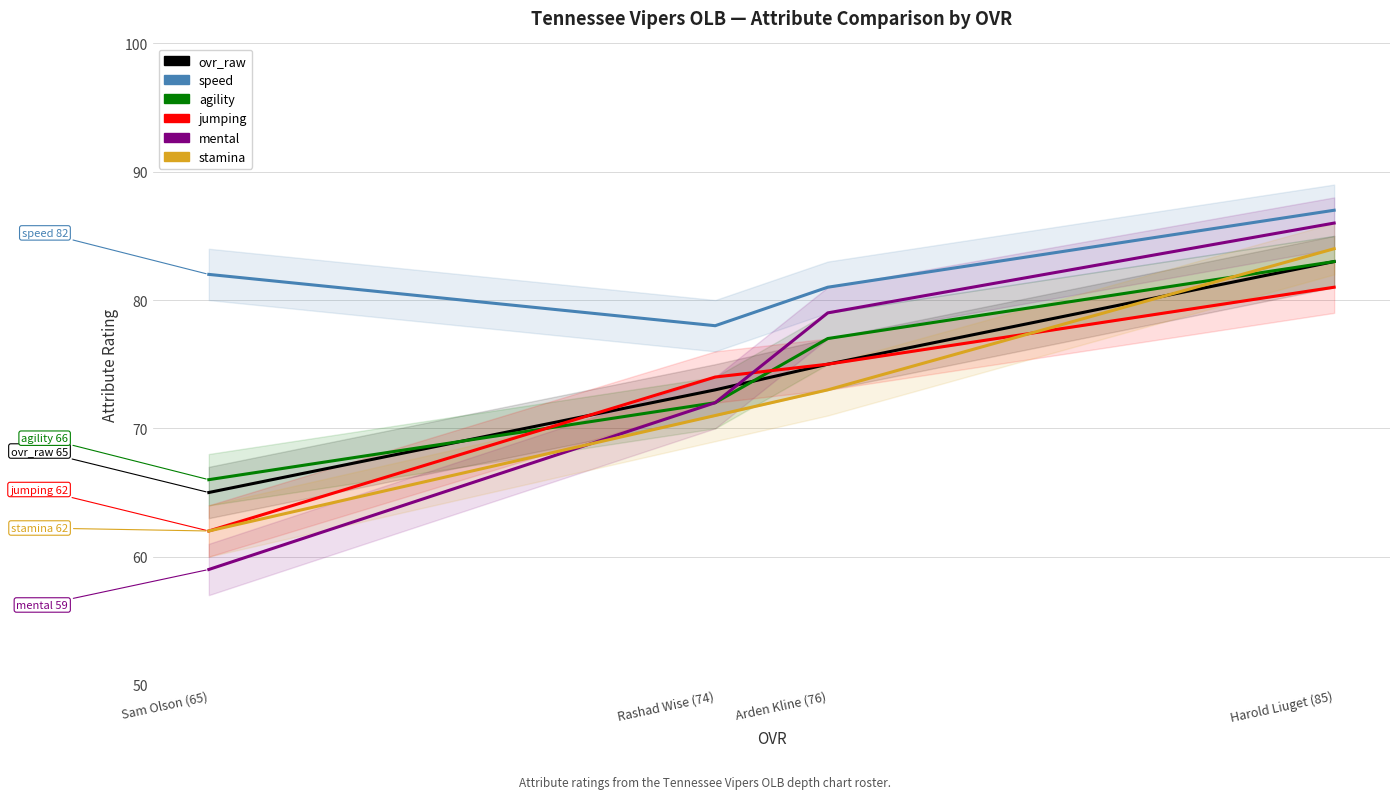

What is the difference between the second highest and minimum values in the jumping series?

13